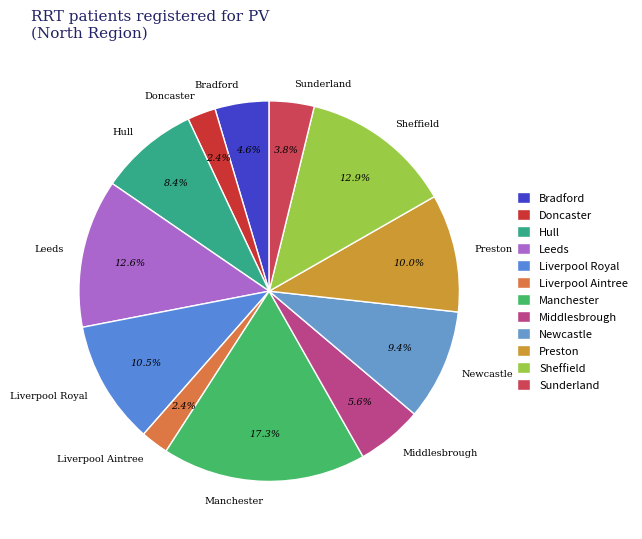

Which has a higher value, Sheffield or Doncaster?

Sheffield